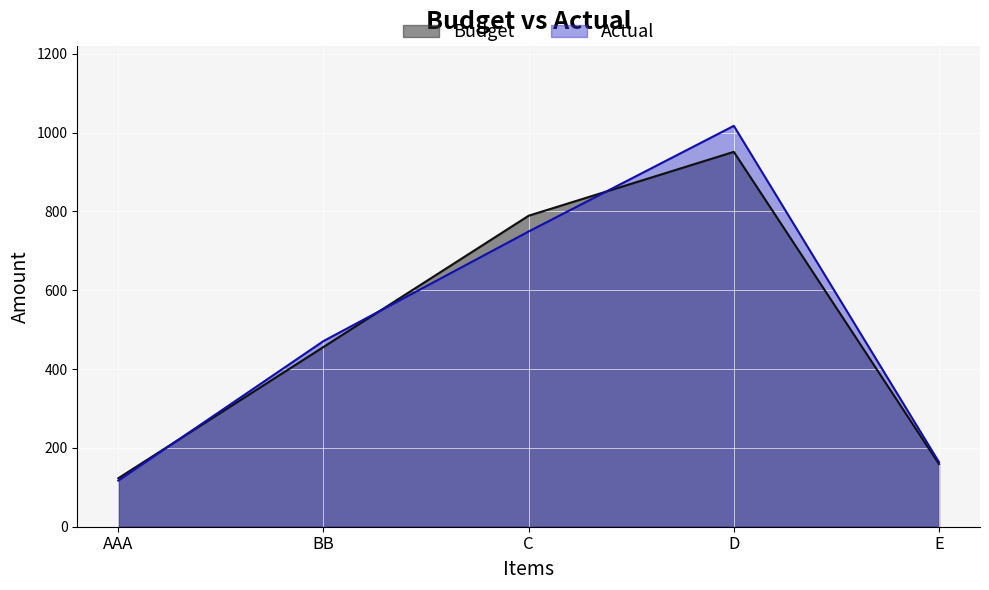

What is the label of the 1st point from the right?

E